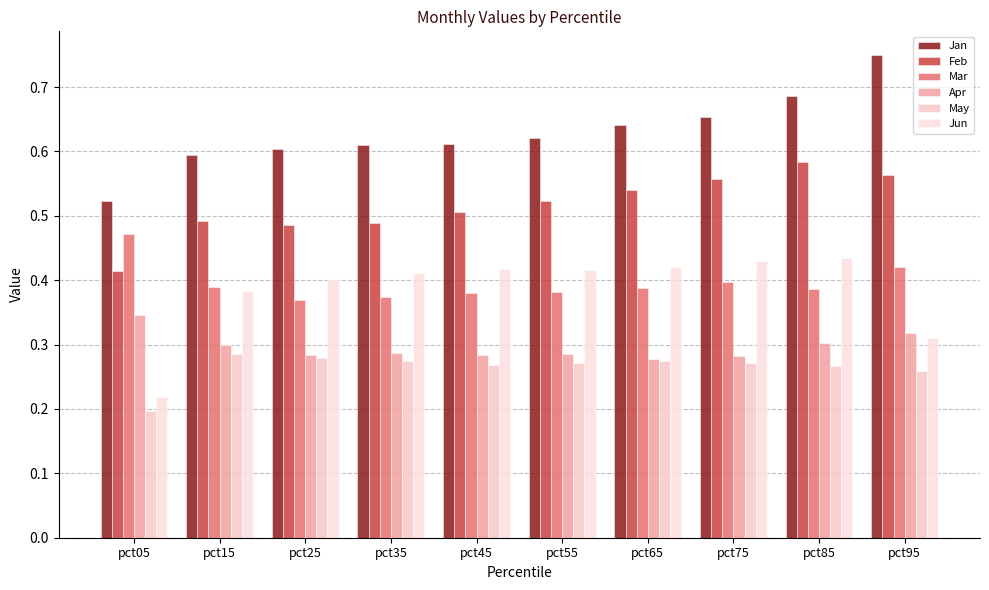

What are all the series names shown in the legend?

Jan, Feb, Mar, Apr, May, Jun